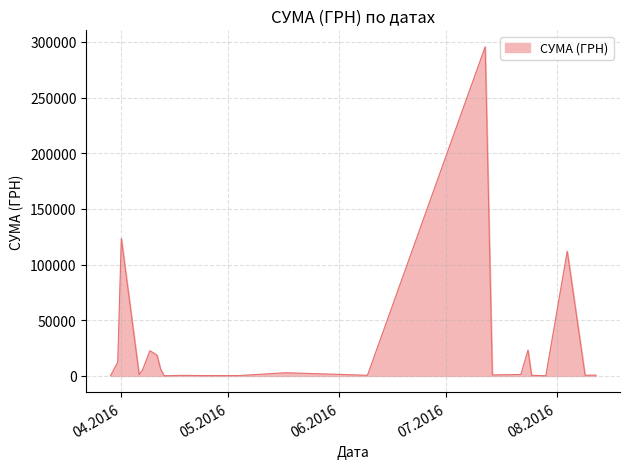

What is the difference between the maximum and minimum values?

295540.8